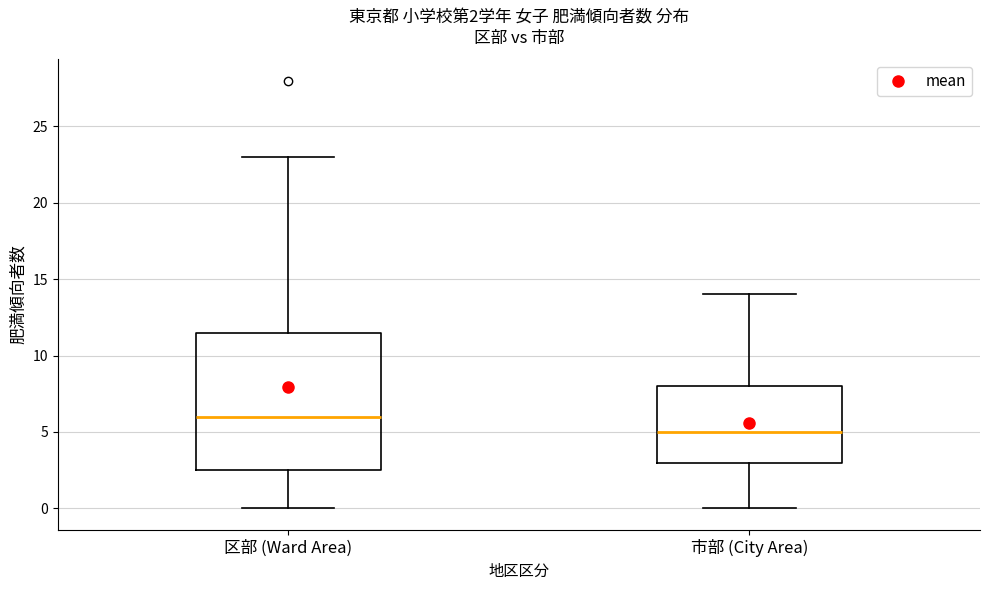

Which box has the highest median line?

区部 (Ward Area)